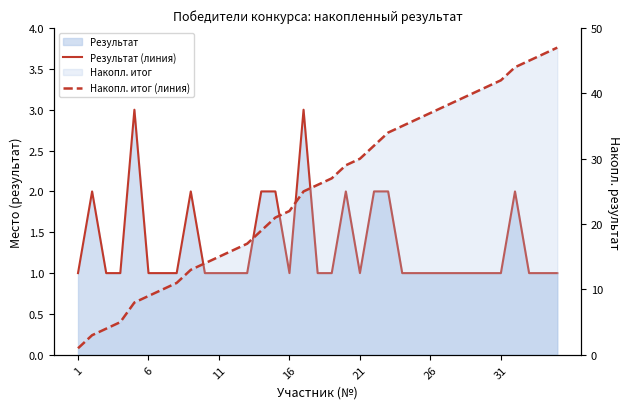

What is the difference between the second highest and second lowest values in the Накопл. итог (линия) series?

43